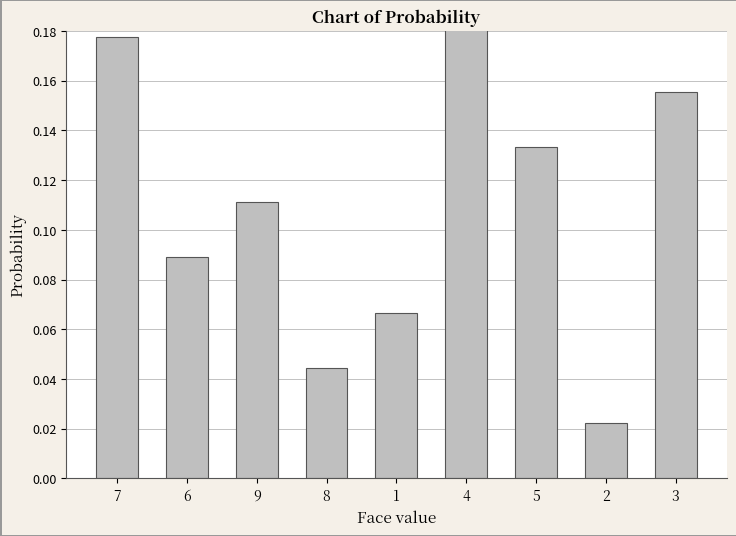

Between 6 and 5, which is larger?

5